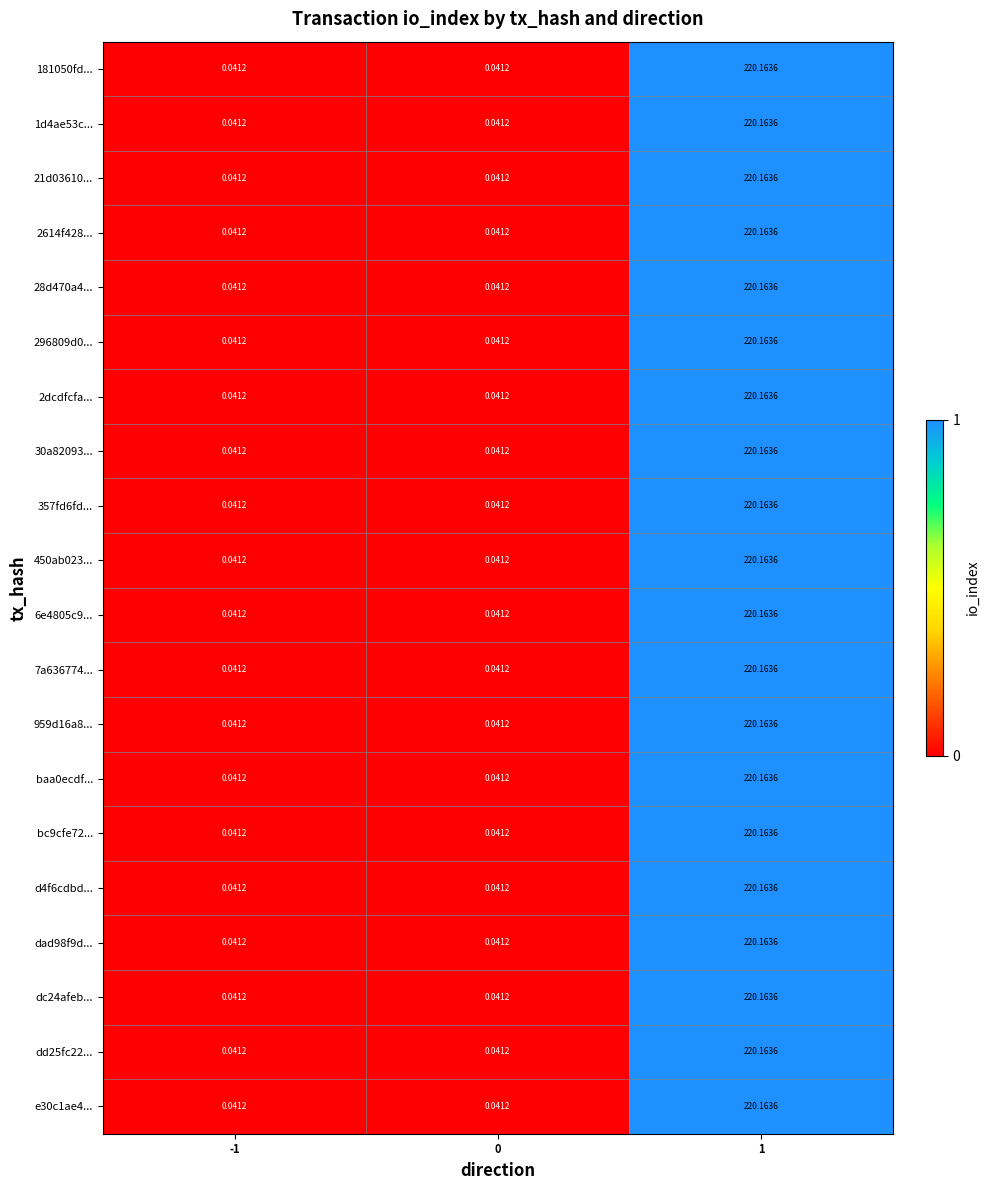

Reading right to left, transcribe all the data shown in this chart.

181050fd...: 1=220	0=0	-1=0
1d4ae53c...: 1=220	0=0	-1=0
21d03610...: 1=220	0=0	-1=0
2614f428...: 1=220	0=0	-1=0
28d470a4...: 1=220	0=0	-1=0
296809d0...: 1=220	0=0	-1=0
2dcdfcfa...: 1=220	0=0	-1=0
30a82093...: 1=220	0=0	-1=0
357fd6fd...: 1=220	0=0	-1=0
450ab023...: 1=220	0=0	-1=0
6e4805c9...: 1=220	0=0	-1=0
7a636774...: 1=220	0=0	-1=0
959d16a8...: 1=220	0=0	-1=0
baa0ecdf...: 1=220	0=0	-1=0
bc9cfe72...: 1=220	0=0	-1=0
d4f6cdbd...: 1=220	0=0	-1=0
dad98f9d...: 1=220	0=0	-1=0
dc24afeb...: 1=220	0=0	-1=0
dd25fc22...: 1=220	0=0	-1=0
e30c1ae4...: 1=220	0=0	-1=0